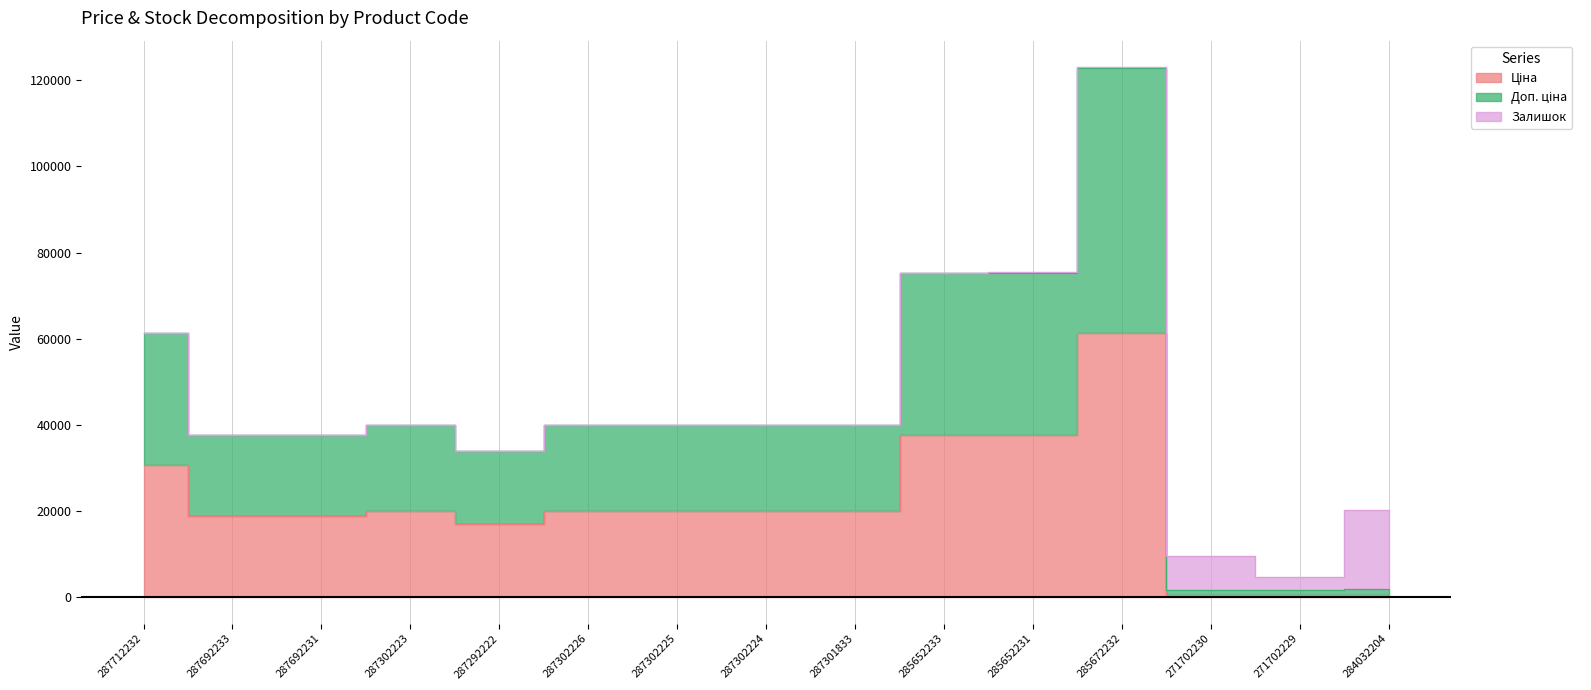

Where is the first local minimum for Ціна?

287292222